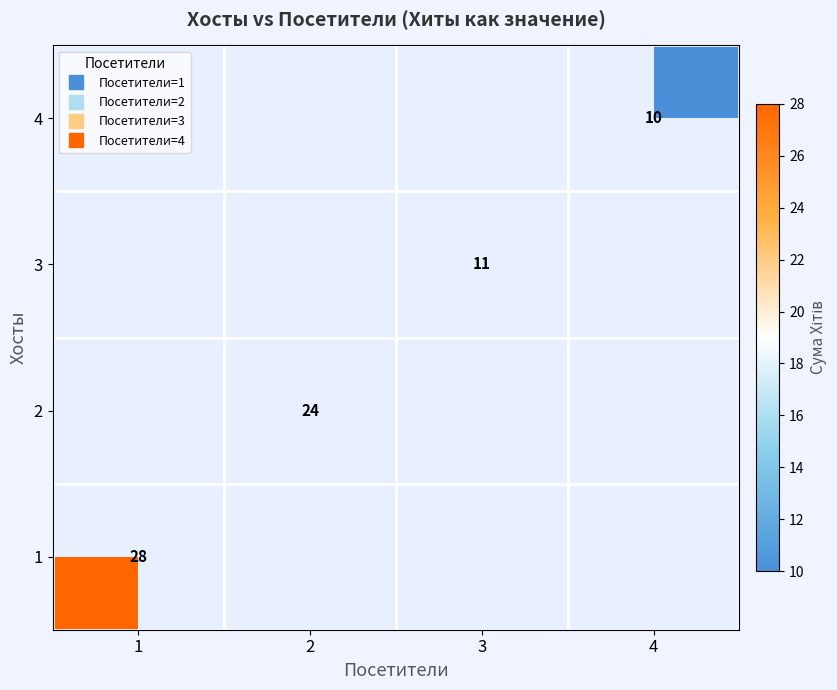

Rank the series by their maximum value, from highest to lowest.

1, 2, 3, 4